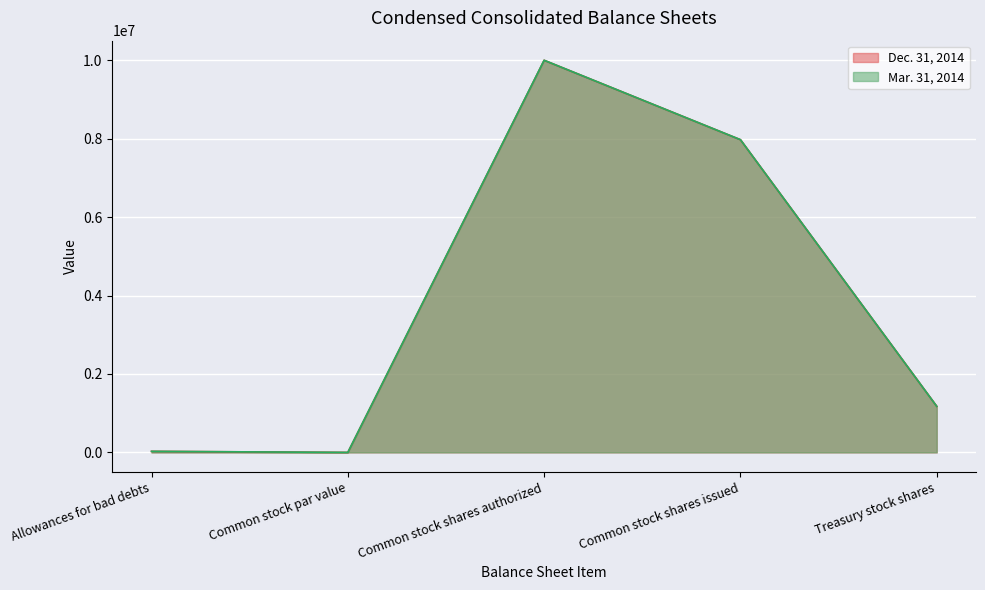

Rank the categories by Mar. 31, 2014 value from highest to lowest.

Common stock shares authorized, Common stock shares issued, Treasury stock shares, Allowances for bad debts, Common stock par value